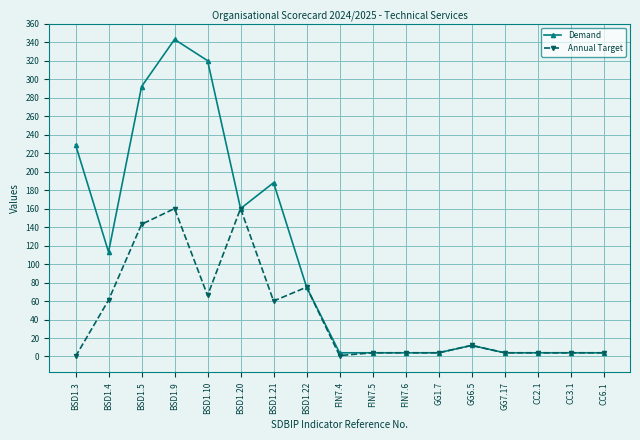

At how many categories does at least one series exceed 253?

3